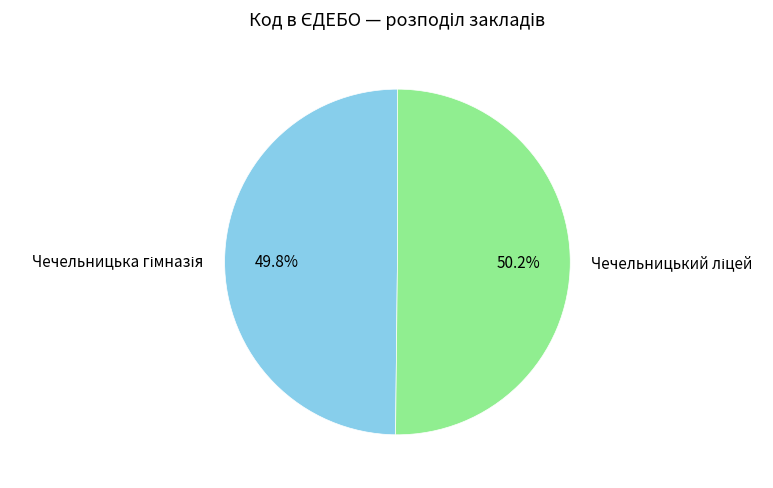

Which category has the biggest portion of the pie?

Чечельницький ліцей